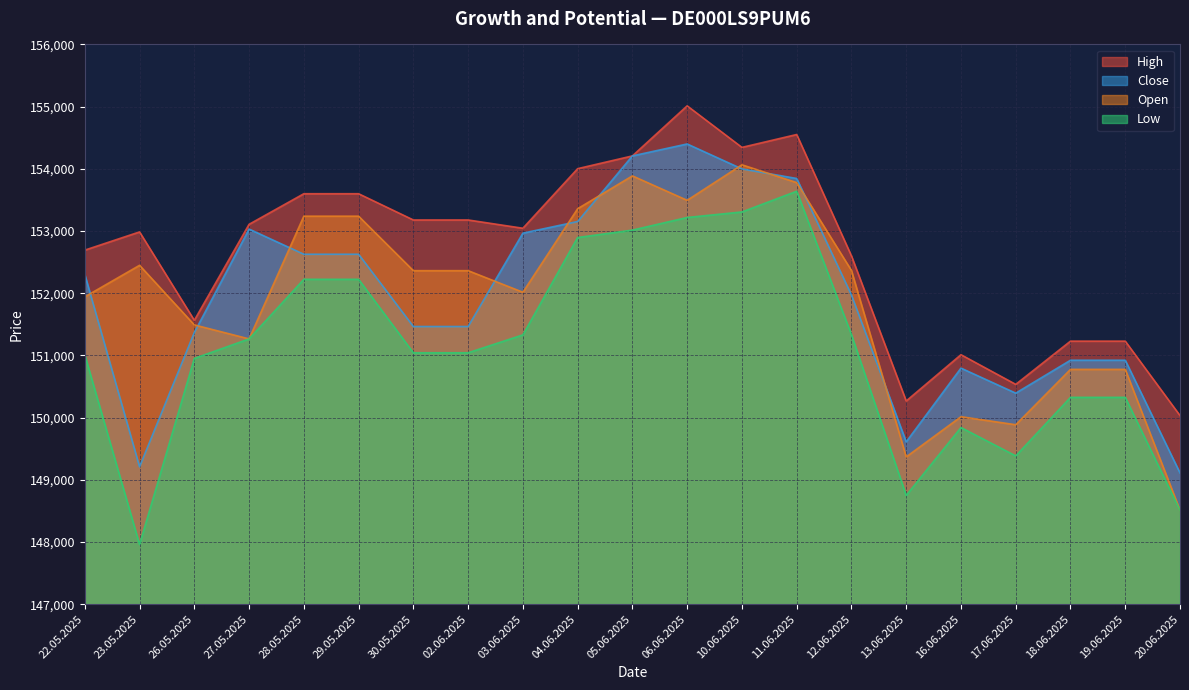

How many lines are shown in the chart?

4